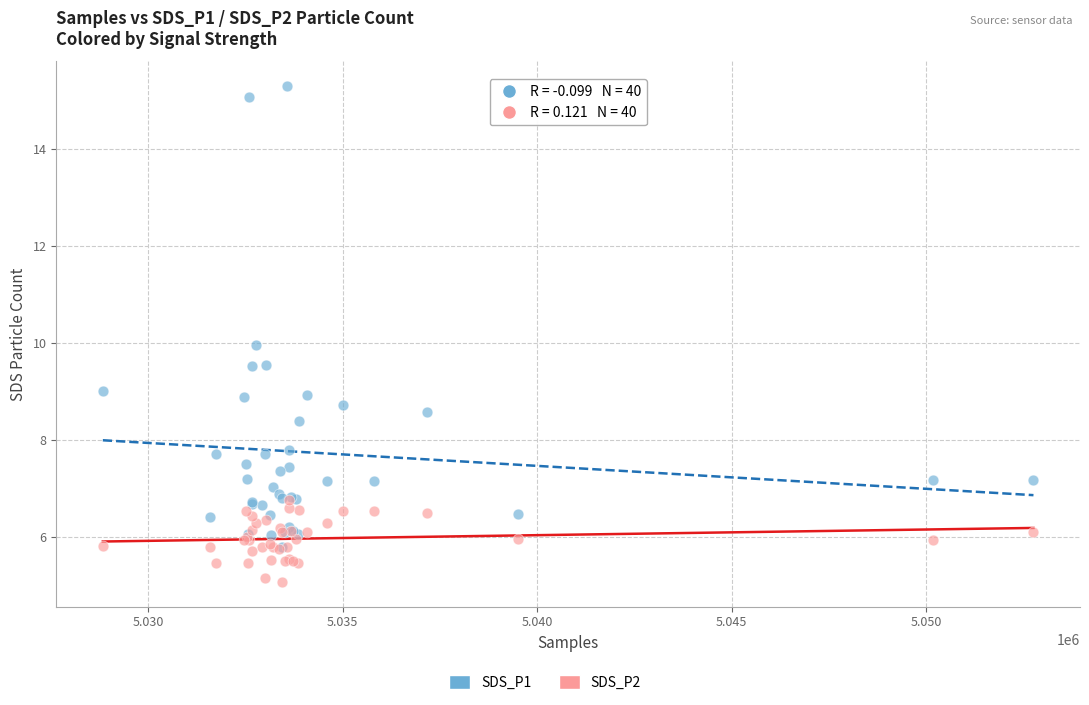

Which series has the widest spread of Y values?

SDS_P1